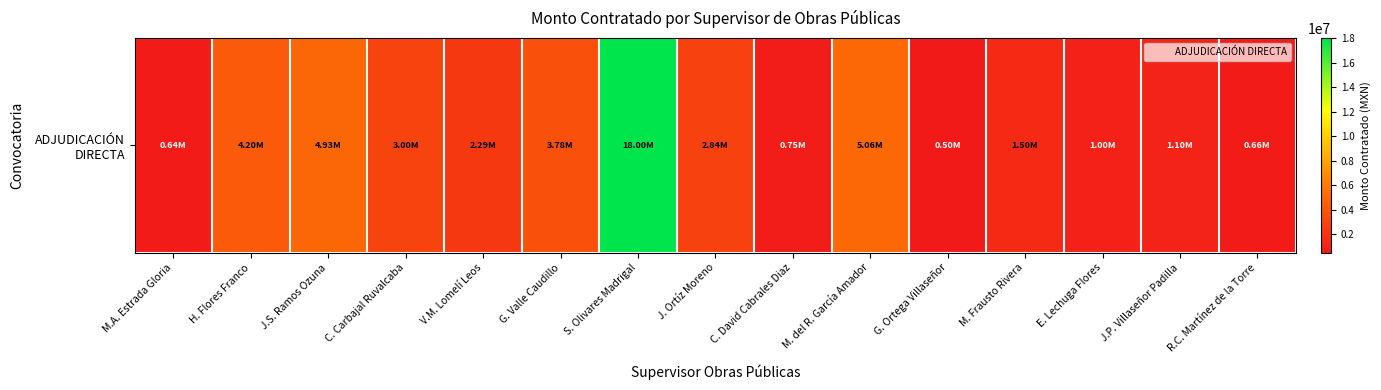

List the labels in order of value, largest first.

S. Olivares Madrigal, M. del R. García Amador, J.S. Ramos Ozuna, H. Flores Franco, G. Valle Caudillo, C. Carbajal Ruvalcaba, J. Ortíz Moreno, V.M. Lomelí Leos, M. Frausto Rivera, J.P. Villaseñor Padilla, E. Lechuga Flores, C. David Cabrales Diaz, R.C. Martínez de la Torre, M.A. Estrada Gloria, G. Ortega Villaseñor